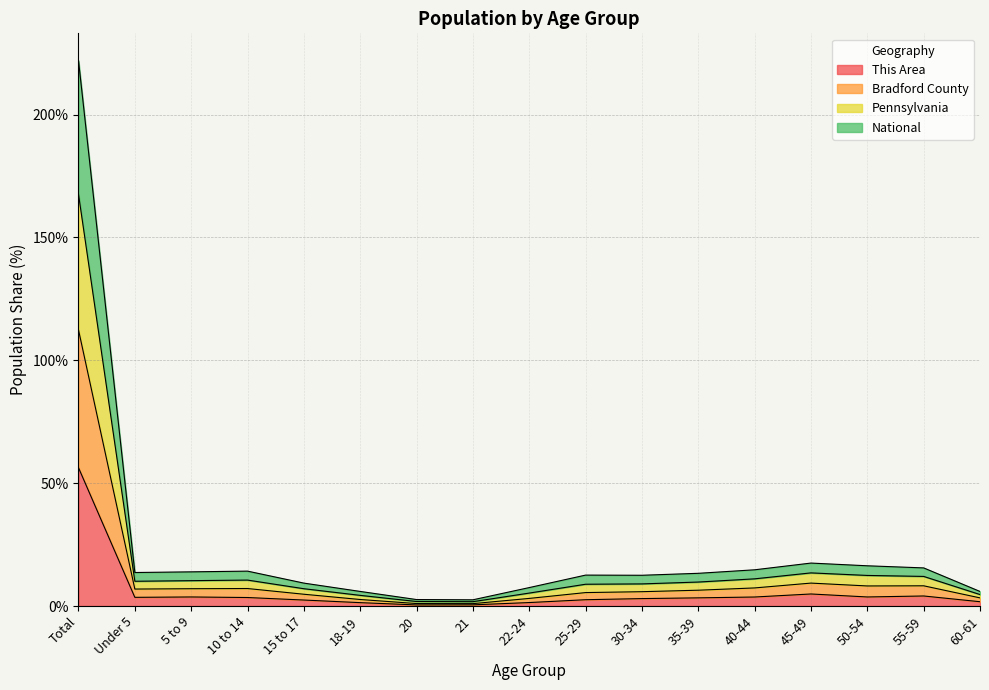

Does the chart display data point markers on the line(s)?

No